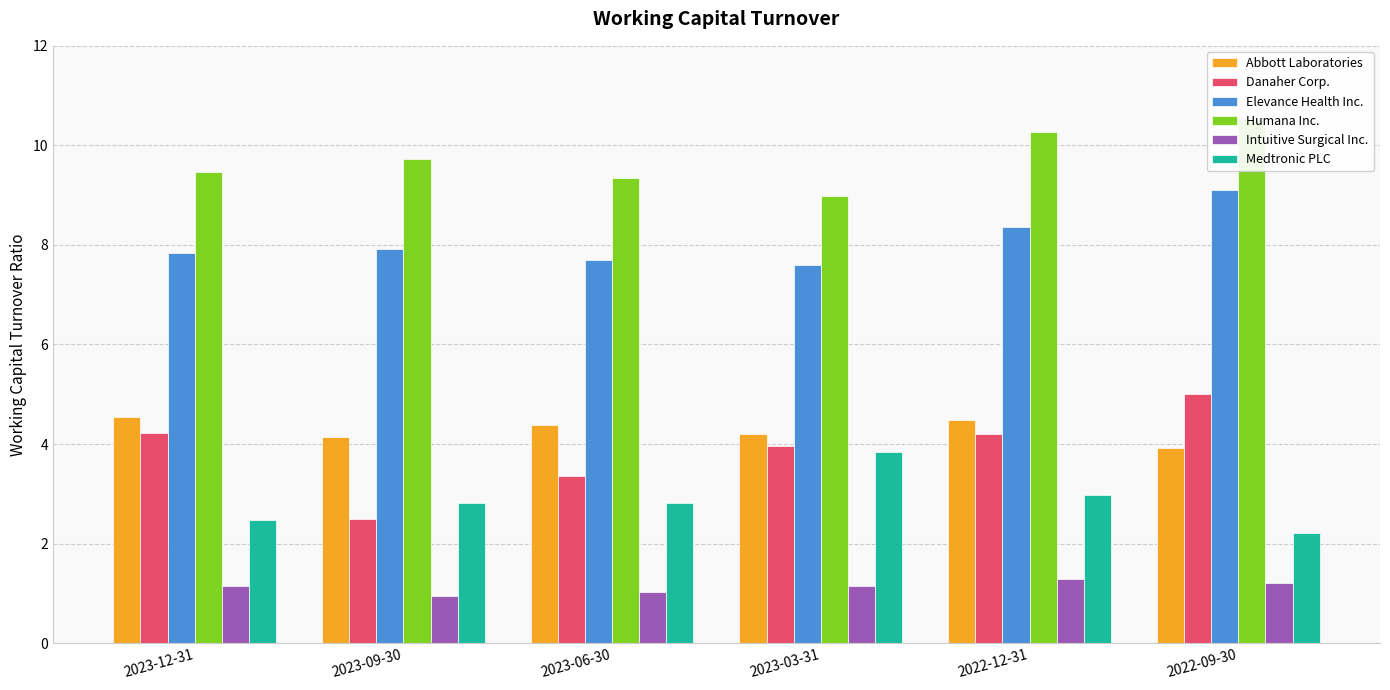

How many bars are there in each group?

6